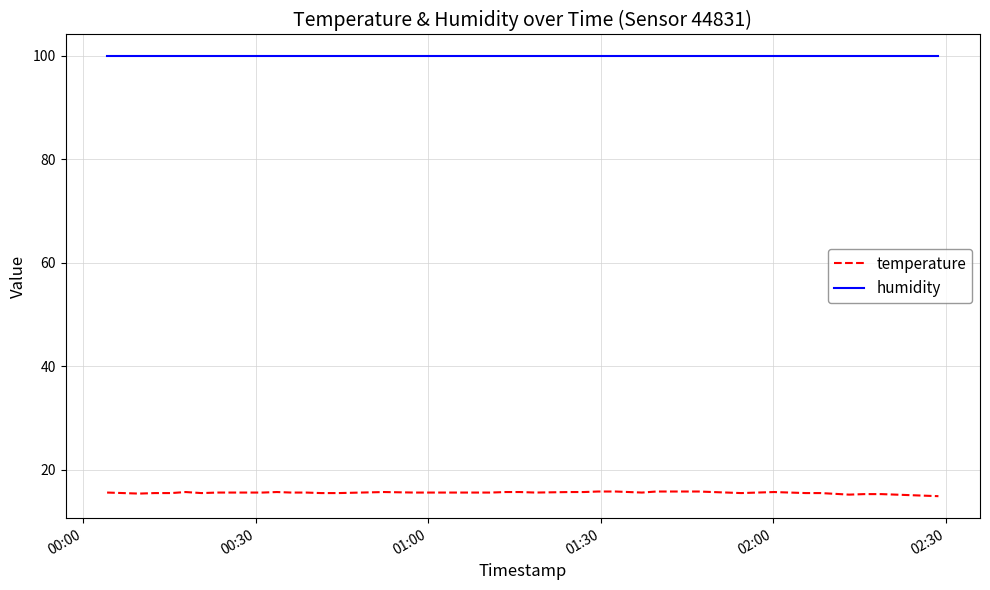

What is the highest value of the humidity series?

99.9